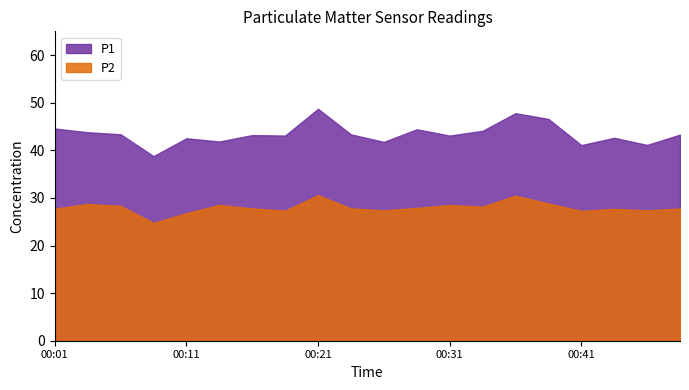

What is the difference between the maximum and minimum values in the P1 series?

9.9